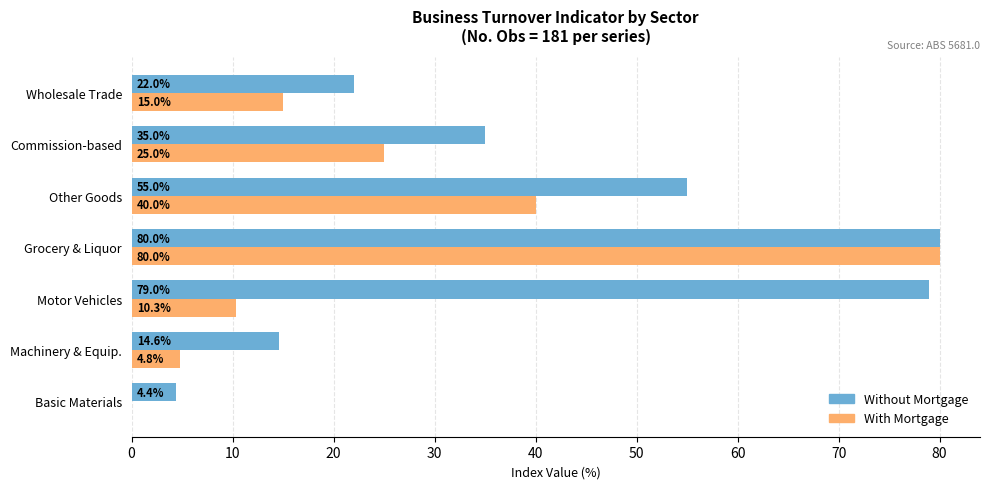

The Without Mortgage series shows 55.0 at Other Goods. True or false?

True